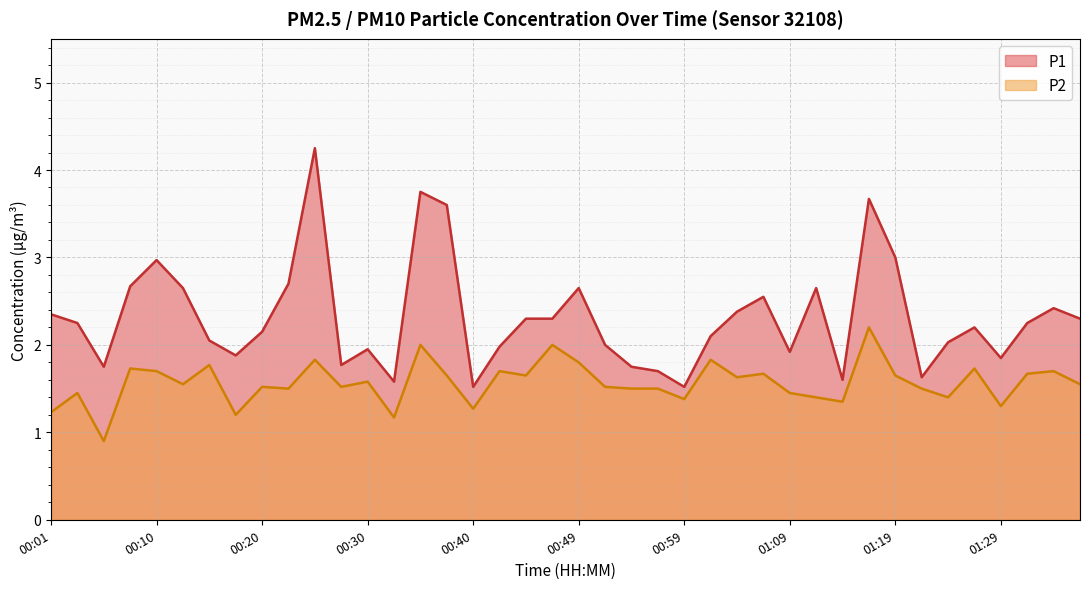

What is the approximate value of P1 at 00:15?

2.0